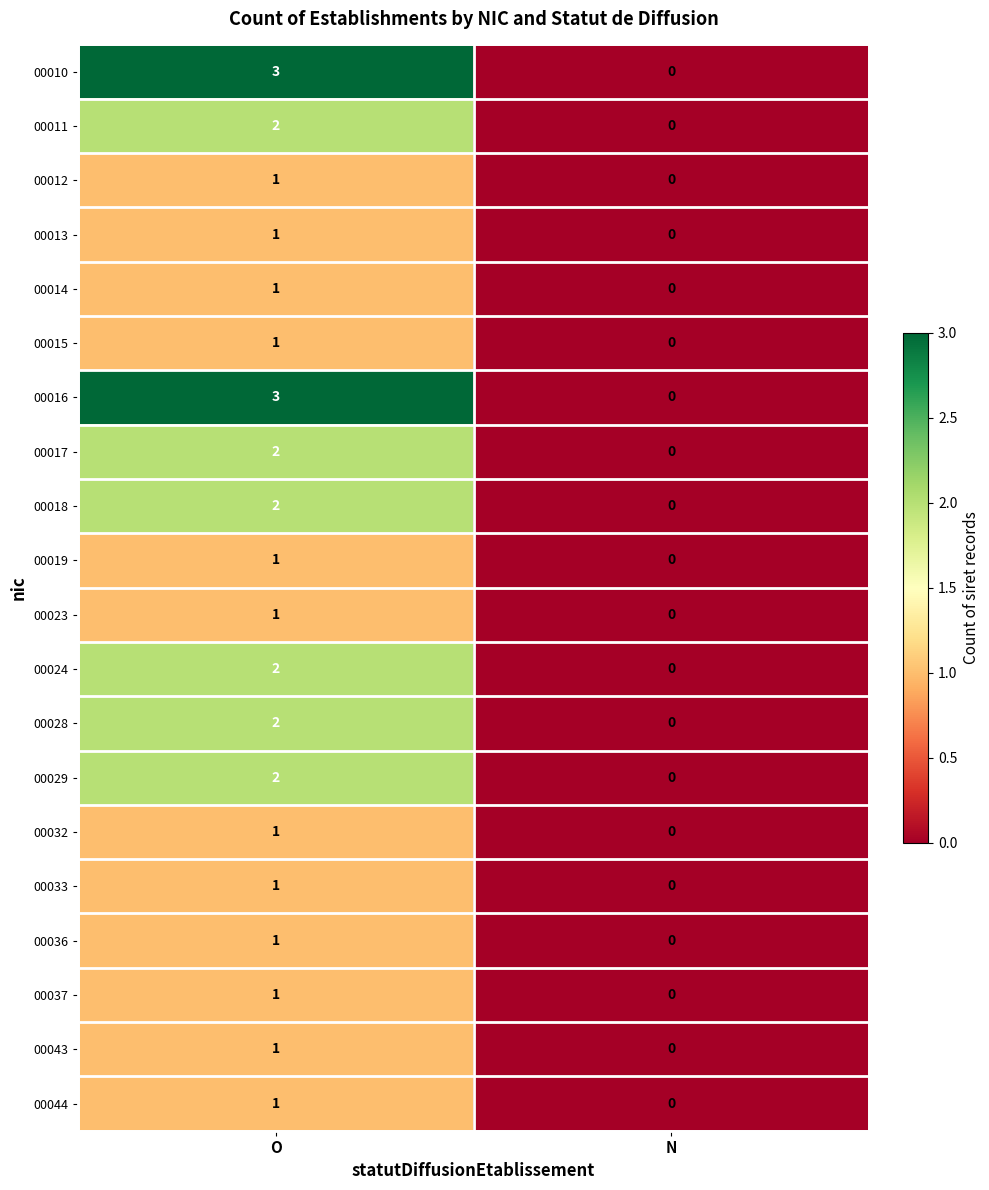

True or false: 00013 has a value of 0 at N.

True